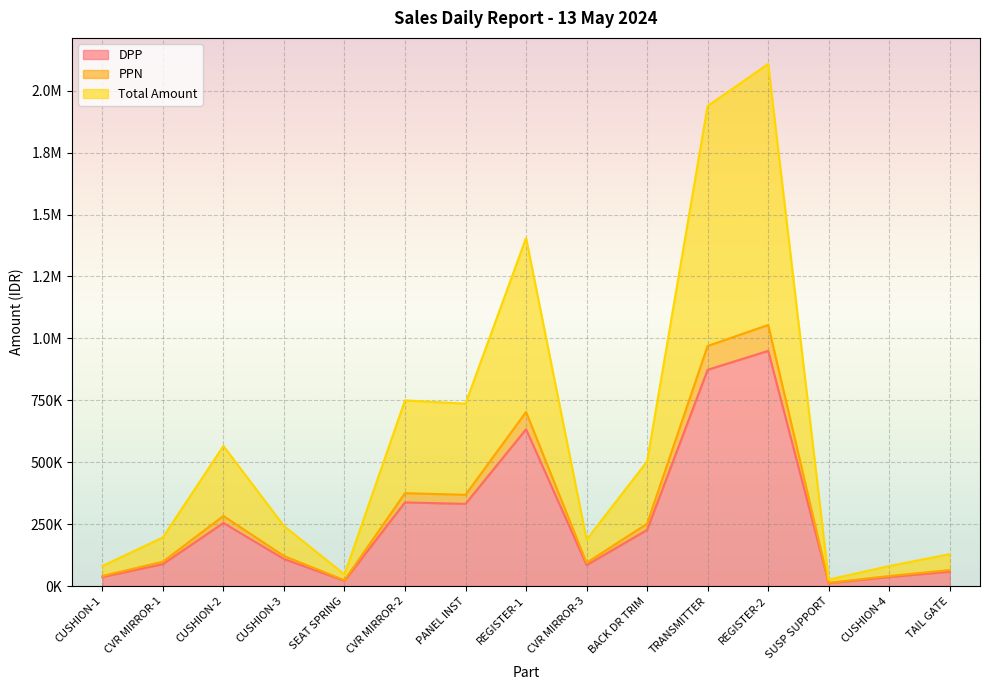

True or false: DPP and Total Amount cross at least once.

False